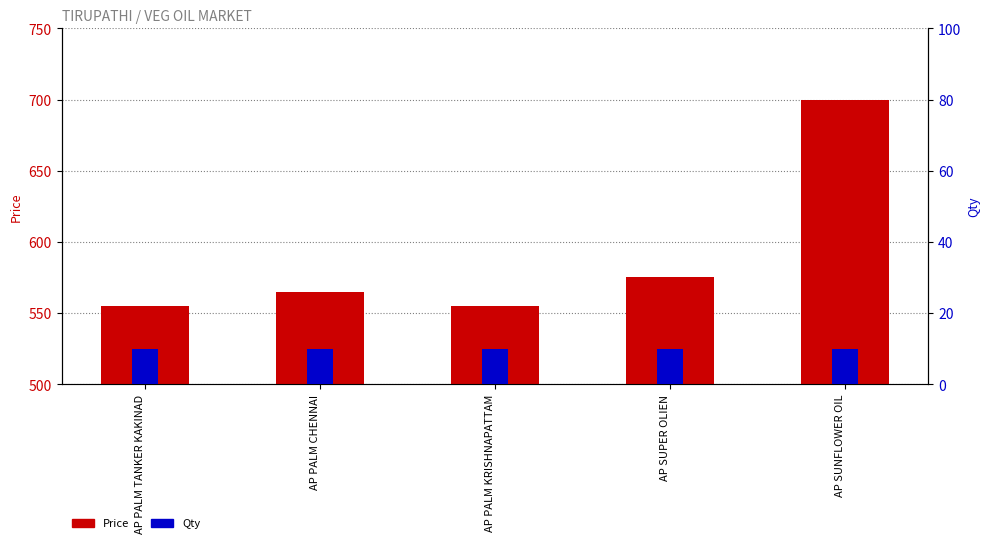

What is the smallest value displayed?

10